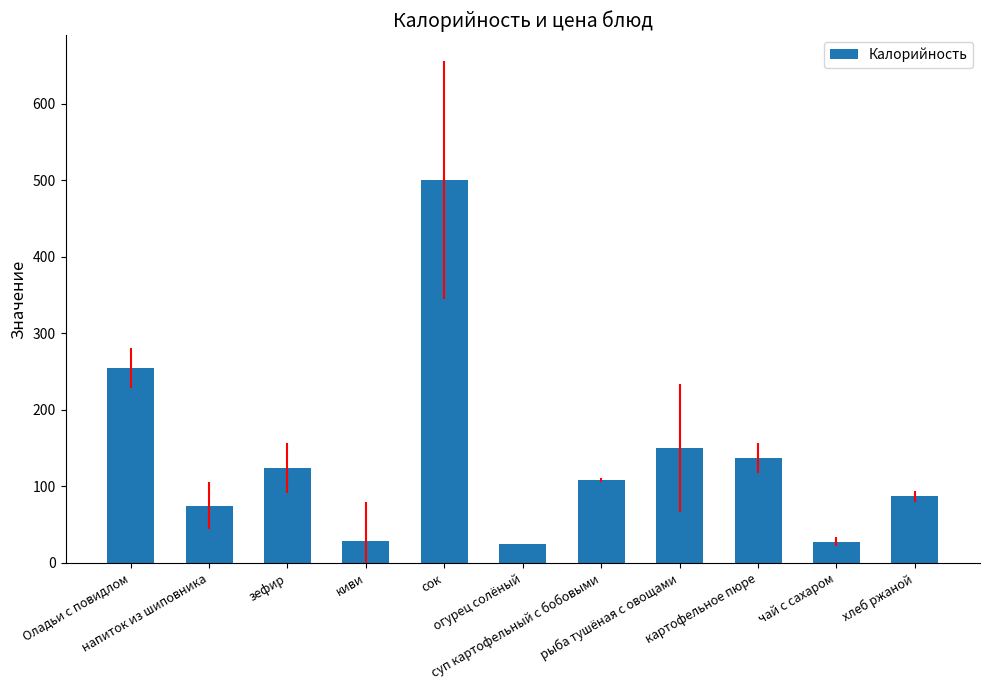

What is the average value?

138